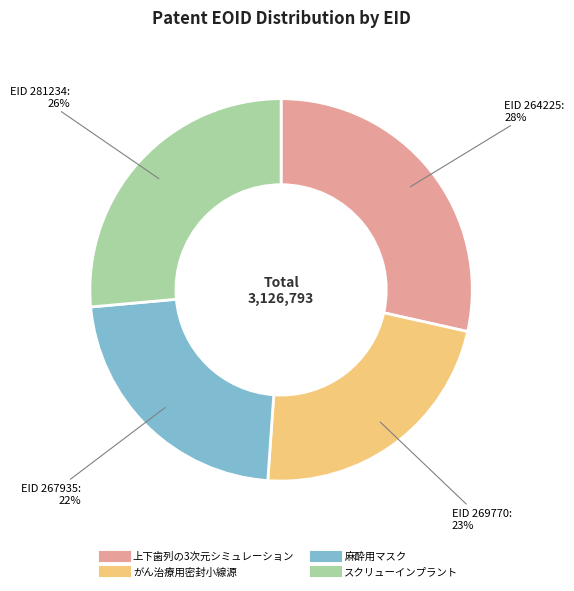

To the nearest percent, what is the difference between the largest and smallest slice percentages?

6%